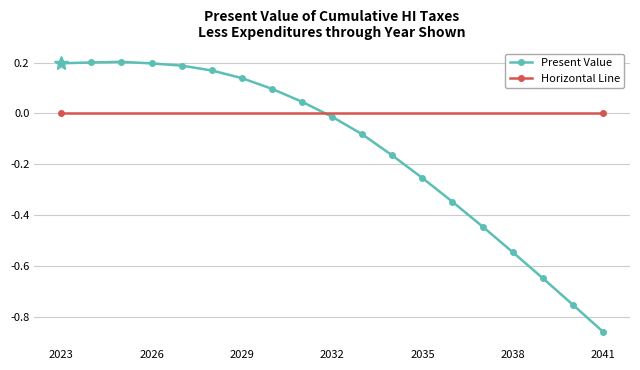

Reading right to left, extract all data points from this chart.

-0.9	-0.8	-0.6	-0.5	-0.4	-0.3	-0.3	-0.2	-0.1	-0.0	0.0	0.1	0.1	0.2	0.2	0.2	0.2	0.2	0.2